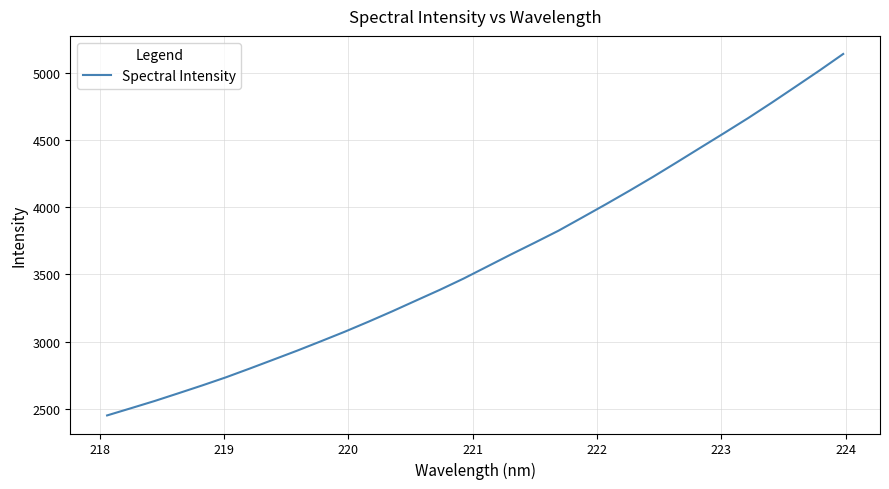

What is the minimum value shown in the chart?

2452.1